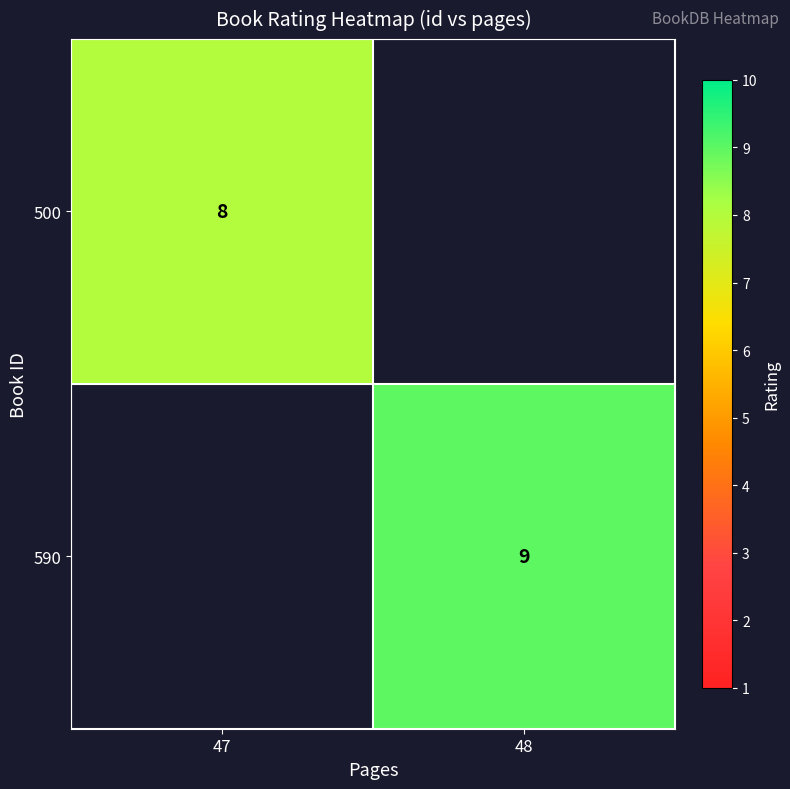

The value of 590 at 48 is 9. True or false?

True